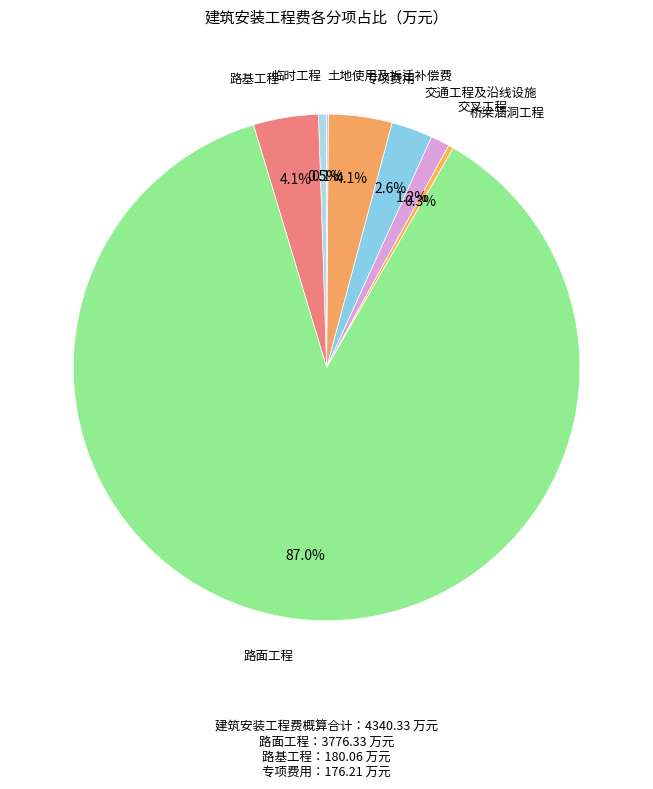

Which category has the biggest portion of the pie?

路面工程